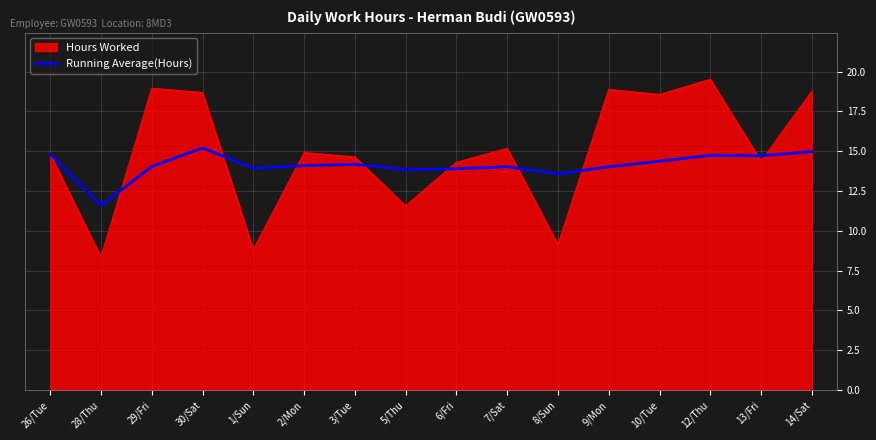

Is it true that Running Average(Hours) equals 9.8 at 13/Fri?

False